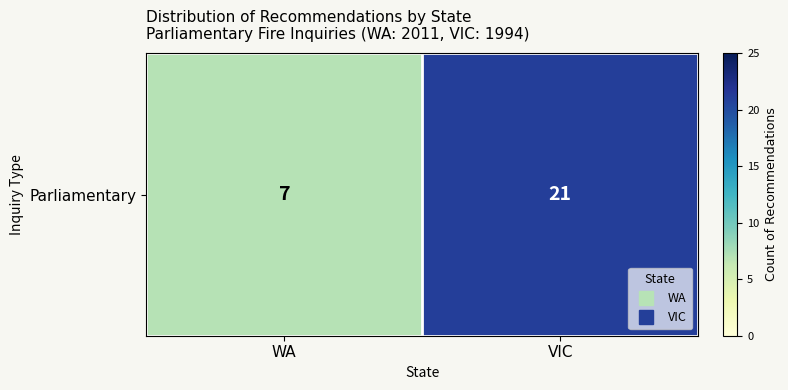

Read the value at VIC, to the nearest 10.

20